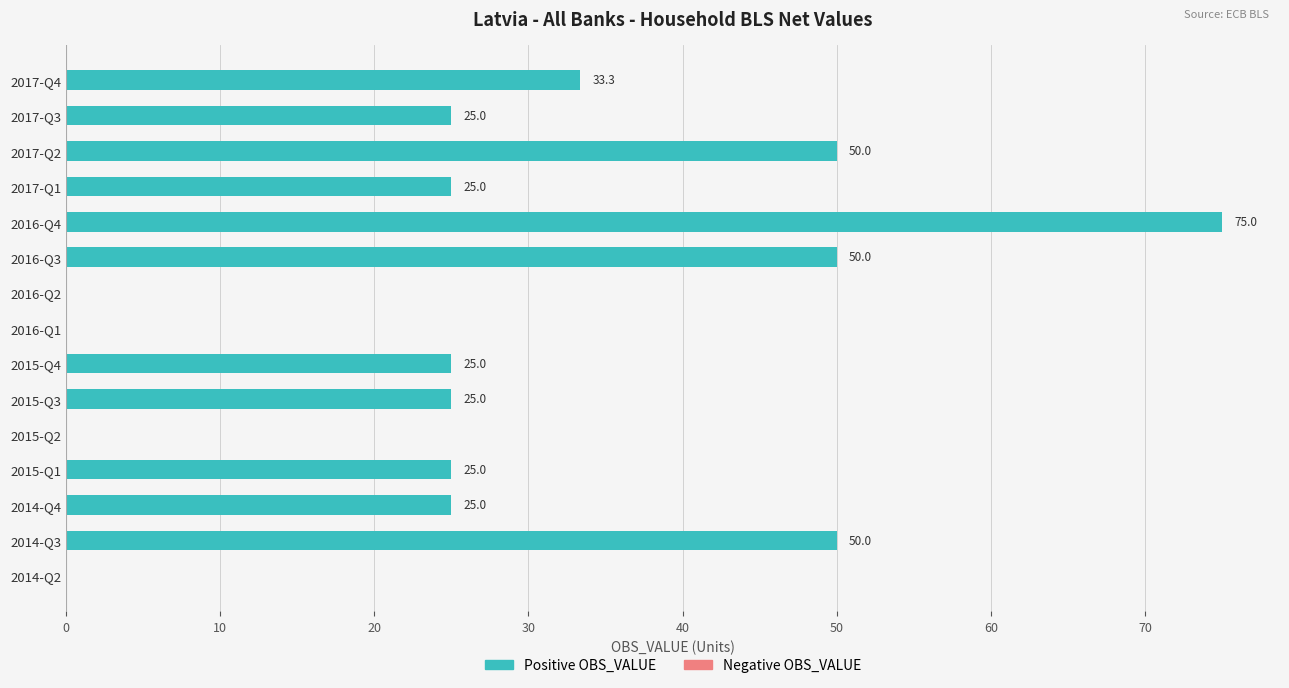

Read the value at 2016-Q4.

75.0